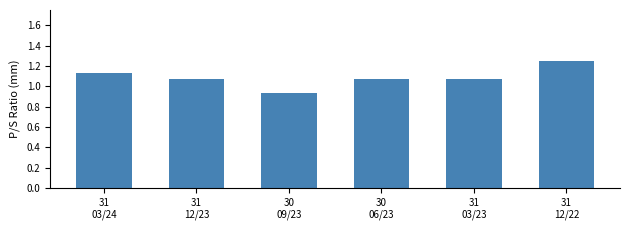

Count the values in the range 1 to 2.

5